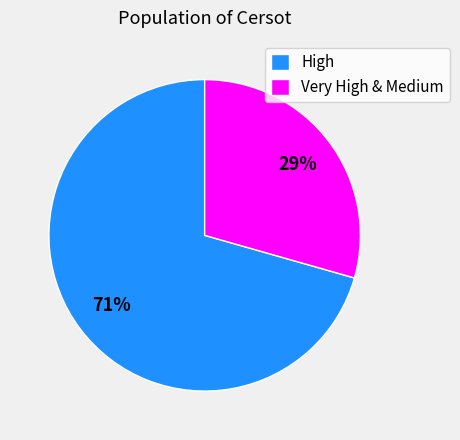

The Very High & Medium slice represents 29% of the pie. True or false?

True